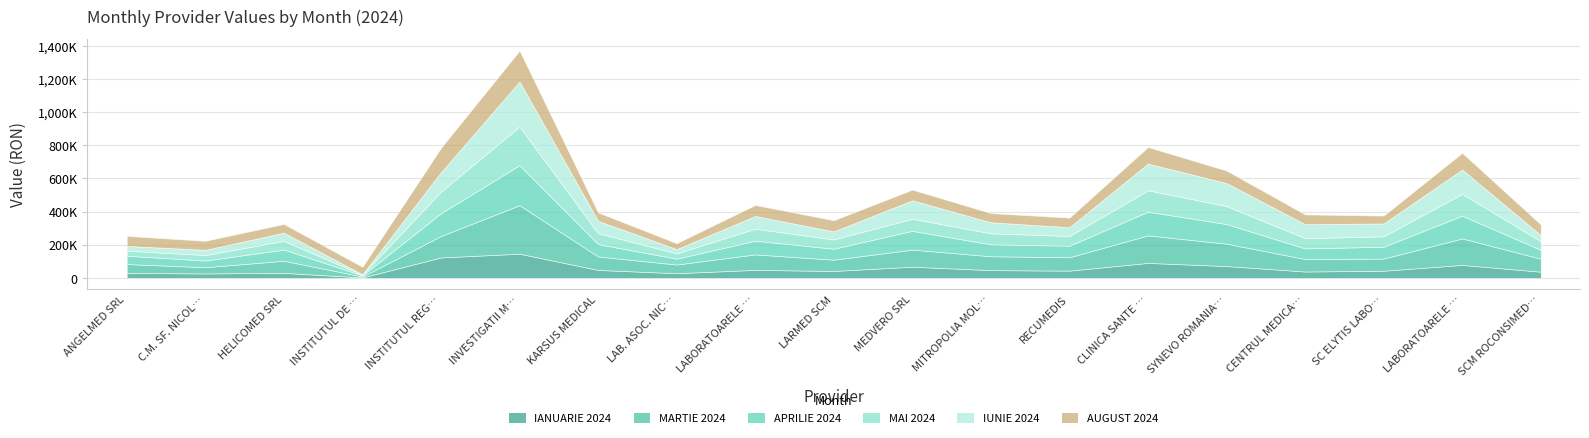

Which has a higher value, INSTITUTUL REGIONAL DE ONCOLOGIE IASI or KARSUS MEDICAL?

INSTITUTUL REGIONAL DE ONCOLOGIE IASI